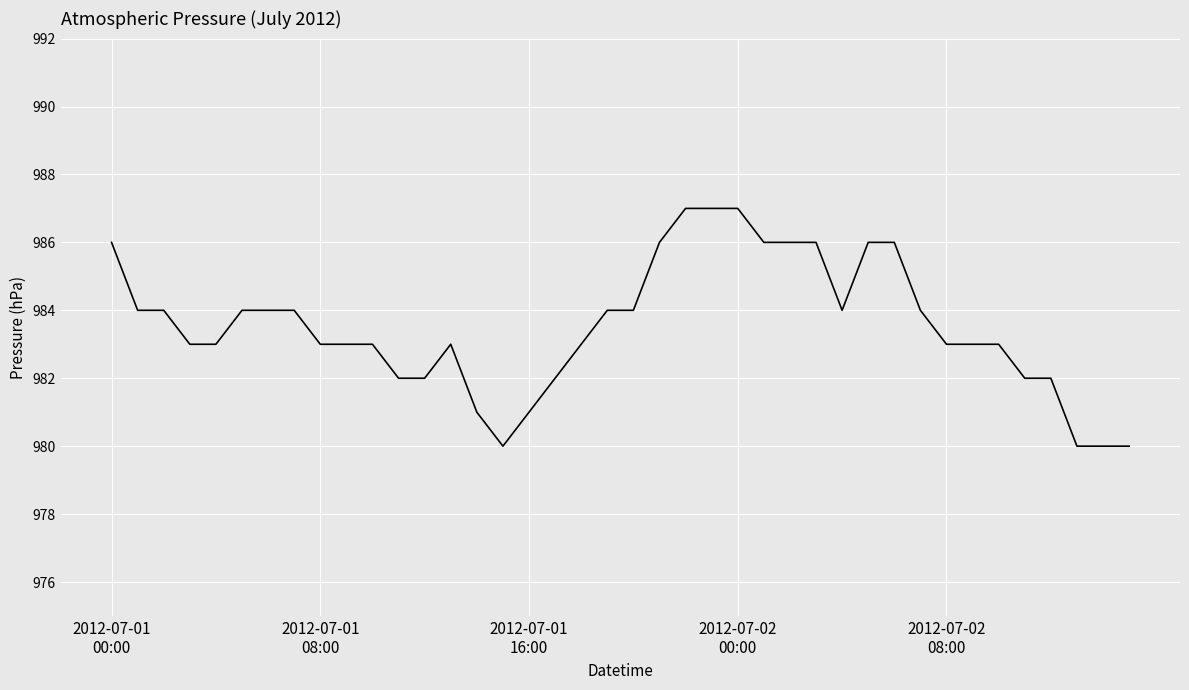

What is the minimum value shown in the chart?

980